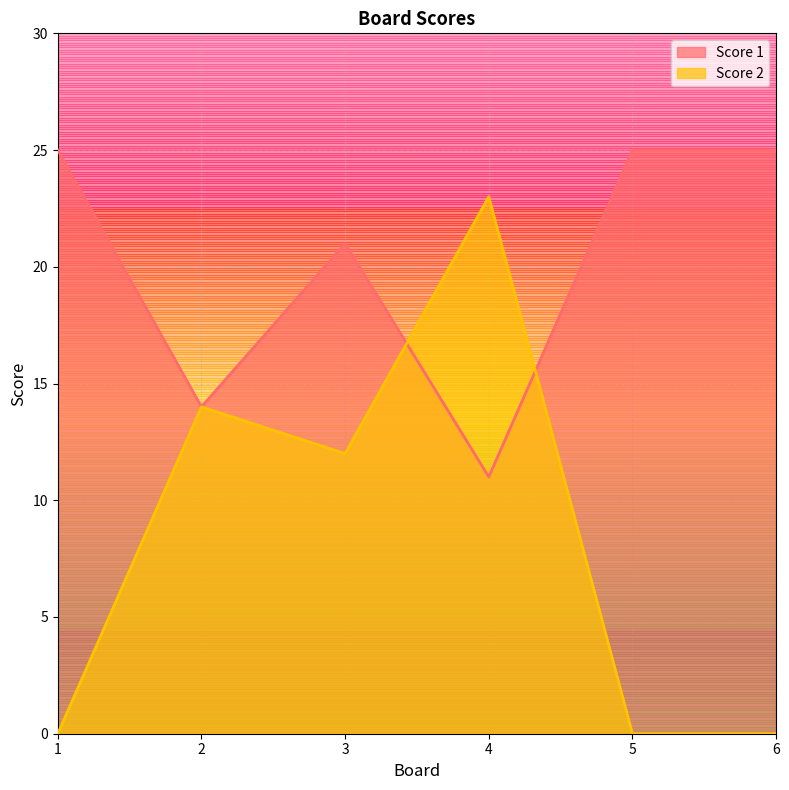

Which has a higher value, 6 or 3?

6